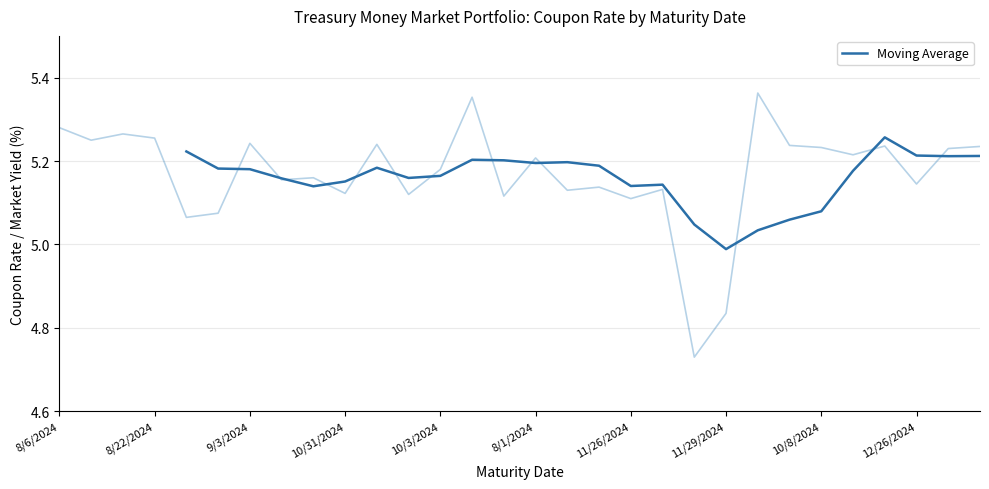

The Moving Average series shows 8.1 at 10/3/2024. True or false?

False